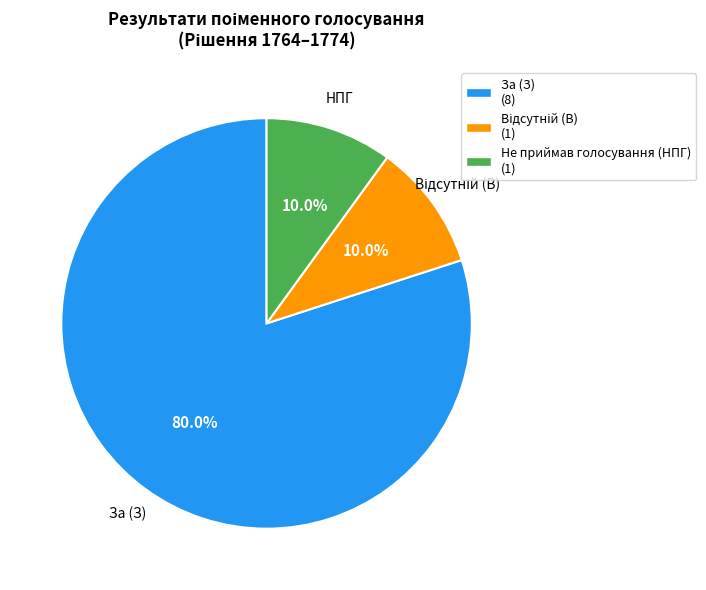

What is the ratio of the value at За (З) (8) to the value at Не приймав голосування (НПГ) (1)?

8.0